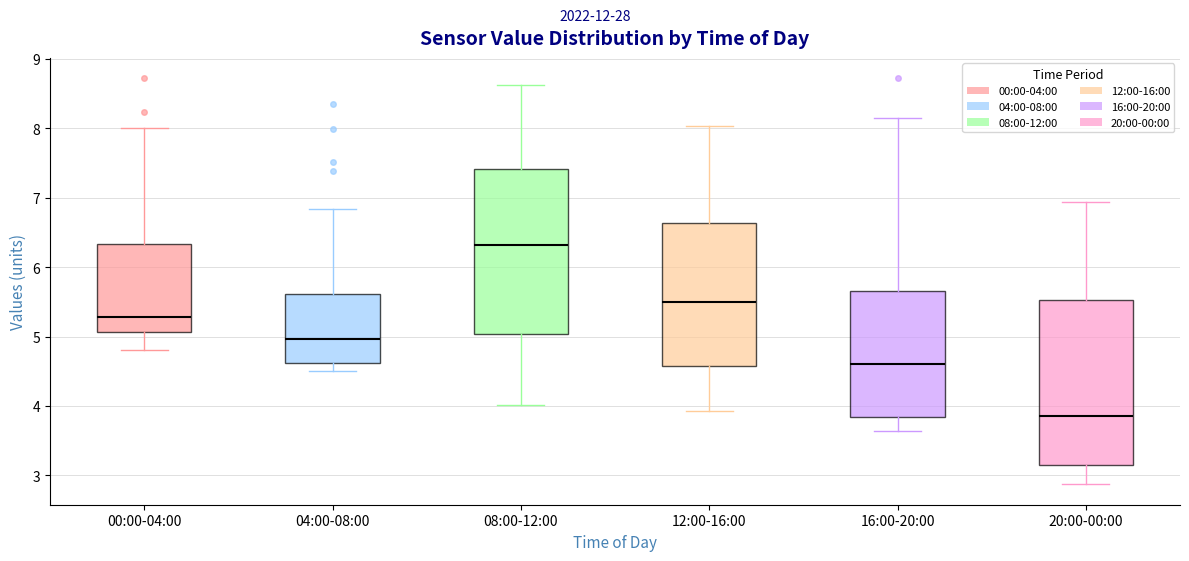

Which box has the highest median line?

08:00-12:00